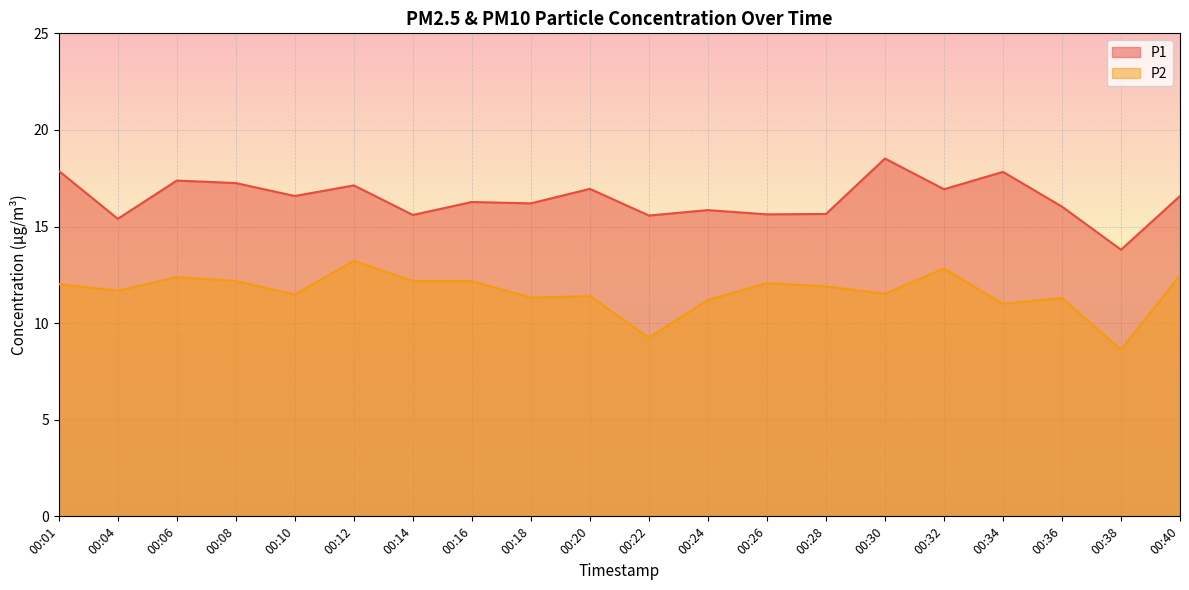

At which label is P1 closest to 16?

00:36